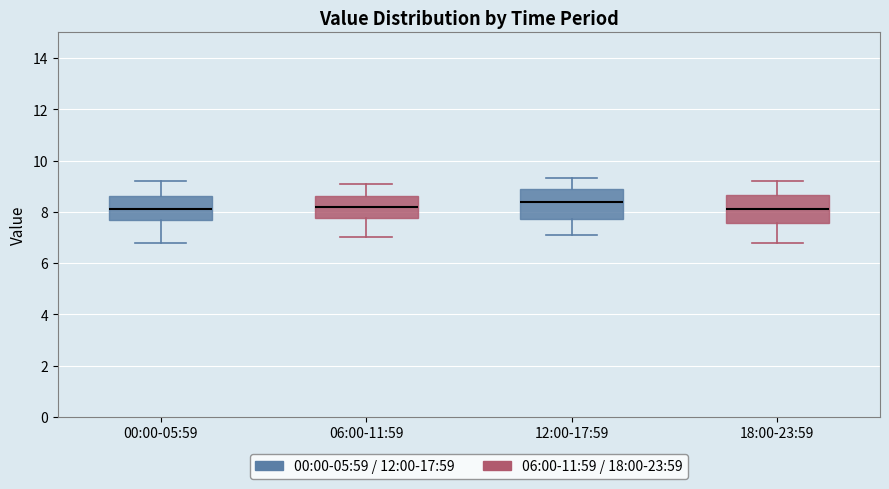

Reading left to right, transcribe this box plot: for each box, give where its median line is, the range the box spans, and where its two whiskers end, as read against the y-axis. The values are not printed on the chart, so give them approximately, as read against the axis.

00:00-05:59: median 8.2, box 7.6 to 8.6, whiskers 6.8 to 9.2
06:00-11:59: median 8.2, box 7.8 to 8.6, whiskers 7.0 to 9.2
12:00-17:59: median 8.4, box 7.8 to 9.0, whiskers 7.2 to 9.4
18:00-23:59: median 8.2, box 7.6 to 8.6, whiskers 6.8 to 9.2